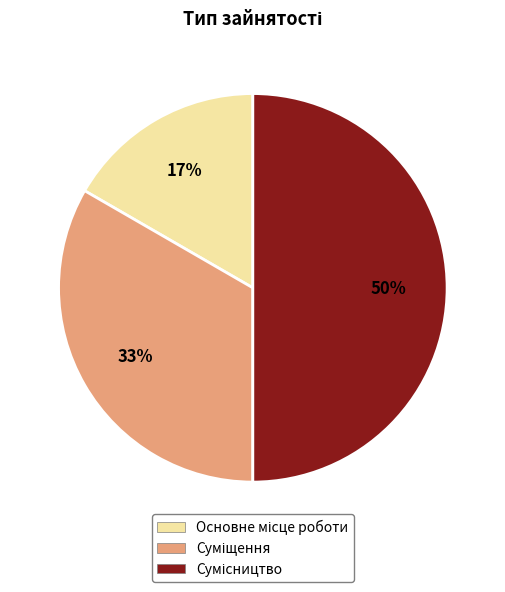

To the nearest percent, what is the average slice percentage?

33%